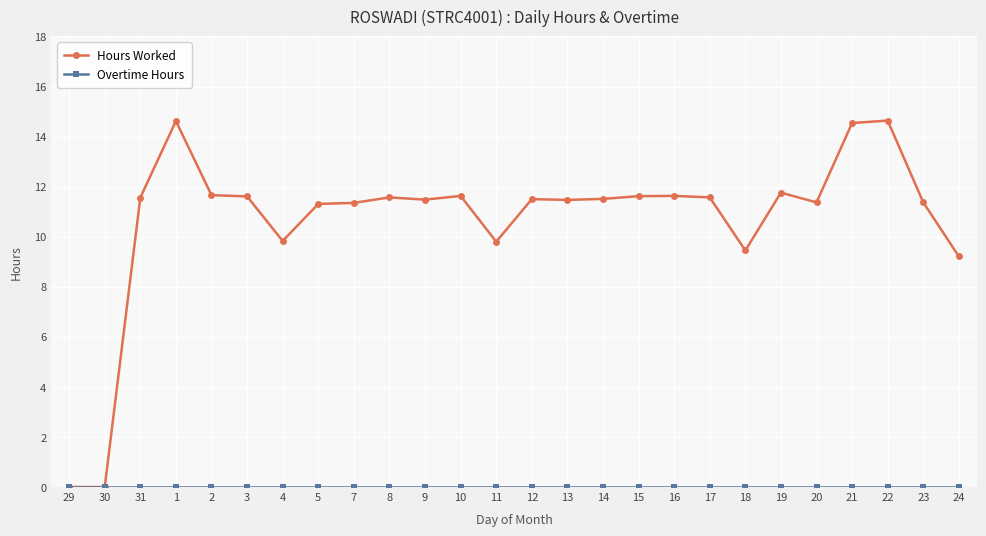

What is the value of the Hours Worked point at the 3rd from the left?

11.6